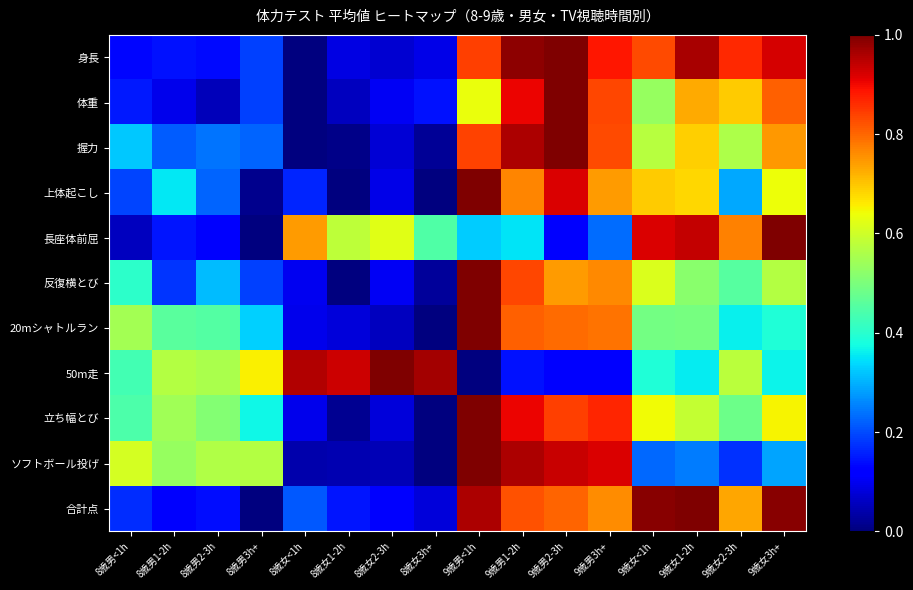

Reading left to right, what are all the values shown in this chart?

身長: 8歳男<1h=0.1	8歳男1-2h=0.1	8歳男2-3h=0.1	8歳男3h+=0.2	8歳女<1h=0.0	8歳女1-2h=0.1	8歳女2-3h=0.1	8歳女3h+=0.1	9歳男<1h=0.8	9歳男1-2h=1.0	9歳男2-3h=1.0	9歳男3h+=0.9	9歳女<1h=0.8	9歳女1-2h=1.0	9歳女2-3h=0.9	9歳女3h+=0.9
体重: 8歳男<1h=0.2	8歳男1-2h=0.1	8歳男2-3h=0.1	8歳男3h+=0.2	8歳女<1h=0.0	8歳女1-2h=0.1	8歳女2-3h=0.1	8歳女3h+=0.1	9歳男<1h=0.6	9歳男1-2h=0.9	9歳男2-3h=1.0	9歳男3h+=0.8	9歳女<1h=0.5	9歳女1-2h=0.7	9歳女2-3h=0.7	9歳女3h+=0.8
握力: 8歳男<1h=0.3	8歳男1-2h=0.2	8歳男2-3h=0.2	8歳男3h+=0.2	8歳女<1h=0.0	8歳女1-2h=0.0	8歳女2-3h=0.1	8歳女3h+=0.0	9歳男<1h=0.8	9歳男1-2h=1.0	9歳男2-3h=1.0	9歳男3h+=0.8	9歳女<1h=0.6	9歳女1-2h=0.7	9歳女2-3h=0.6	9歳女3h+=0.7
上体起こし: 8歳男<1h=0.2	8歳男1-2h=0.4	8歳男2-3h=0.2	8歳男3h+=0.0	8歳女<1h=0.2	8歳女1-2h=0.0	8歳女2-3h=0.1	8歳女3h+=0.0	9歳男<1h=1.0	9歳男1-2h=0.8	9歳男2-3h=0.9	9歳男3h+=0.7	9歳女<1h=0.7	9歳女1-2h=0.7	9歳女2-3h=0.3	9歳女3h+=0.6
長座体前屈: 8歳男<1h=0.1	8歳男1-2h=0.1	8歳男2-3h=0.1	8歳男3h+=0.0	8歳女<1h=0.7	8歳女1-2h=0.6	8歳女2-3h=0.6	8歳女3h+=0.4	9歳男<1h=0.3	9歳男1-2h=0.3	9歳男2-3h=0.1	9歳男3h+=0.2	9歳女<1h=0.9	9歳女1-2h=0.9	9歳女2-3h=0.8	9歳女3h+=1.0
反復横とび: 8歳男<1h=0.4	8歳男1-2h=0.2	8歳男2-3h=0.3	8歳男3h+=0.2	8歳女<1h=0.1	8歳女1-2h=0.0	8歳女2-3h=0.1	8歳女3h+=0.0	9歳男<1h=1.0	9歳男1-2h=0.8	9歳男2-3h=0.7	9歳男3h+=0.8	9歳女<1h=0.6	9歳女1-2h=0.5	9歳女2-3h=0.5	9歳女3h+=0.6
20mシャトルラン: 8歳男<1h=0.5	8歳男1-2h=0.5	8歳男2-3h=0.5	8歳男3h+=0.3	8歳女<1h=0.1	8歳女1-2h=0.1	8歳女2-3h=0.1	8歳女3h+=0.0	9歳男<1h=1.0	9歳男1-2h=0.8	9歳男2-3h=0.8	9歳男3h+=0.8	9歳女<1h=0.5	9歳女1-2h=0.5	9歳女2-3h=0.4	9歳女3h+=0.4
50m走: 8歳男<1h=0.4	8歳男1-2h=0.6	8歳男2-3h=0.6	8歳男3h+=0.7	8歳女<1h=1.0	8歳女1-2h=0.9	8歳女2-3h=1.0	8歳女3h+=1.0	9歳男<1h=0.0	9歳男1-2h=0.1	9歳男2-3h=0.1	9歳男3h+=0.1	9歳女<1h=0.4	9歳女1-2h=0.4	9歳女2-3h=0.6	9歳女3h+=0.4
立ち幅とび: 8歳男<1h=0.4	8歳男1-2h=0.5	8歳男2-3h=0.5	8歳男3h+=0.4	8歳女<1h=0.1	8歳女1-2h=0.0	8歳女2-3h=0.1	8歳女3h+=0.0	9歳男<1h=1.0	9歳男1-2h=0.9	9歳男2-3h=0.8	9歳男3h+=0.9	9歳女<1h=0.6	9歳女1-2h=0.6	9歳女2-3h=0.5	9歳女3h+=0.7
ソフトボール投げ: 8歳男<1h=0.6	8歳男1-2h=0.5	8歳男2-3h=0.6	8歳男3h+=0.6	8歳女<1h=0.0	8歳女1-2h=0.0	8歳女2-3h=0.1	8歳女3h+=0.0	9歳男<1h=1.0	9歳男1-2h=1.0	9歳男2-3h=0.9	9歳男3h+=0.9	9歳女<1h=0.2	9歳女1-2h=0.2	9歳女2-3h=0.2	9歳女3h+=0.3
合計点: 8歳男<1h=0.2	8歳男1-2h=0.1	8歳男2-3h=0.1	8歳男3h+=0.0	8歳女<1h=0.2	8歳女1-2h=0.1	8歳女2-3h=0.1	8歳女3h+=0.1	9歳男<1h=1.0	9歳男1-2h=0.8	9歳男2-3h=0.8	9歳男3h+=0.8	9歳女<1h=1.0	9歳女1-2h=1.0	9歳女2-3h=0.7	9歳女3h+=1.0